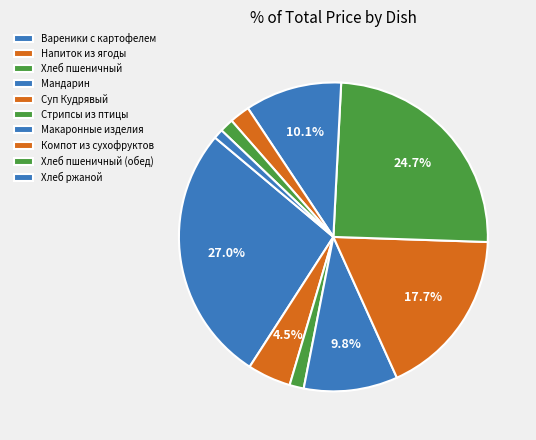

How many slices are in this pie chart?

10